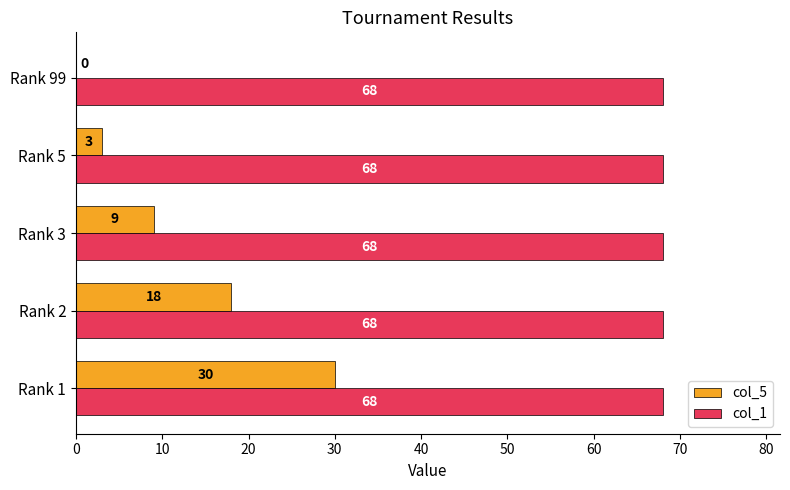

Which series has the largest range (max minus min)?

col_5